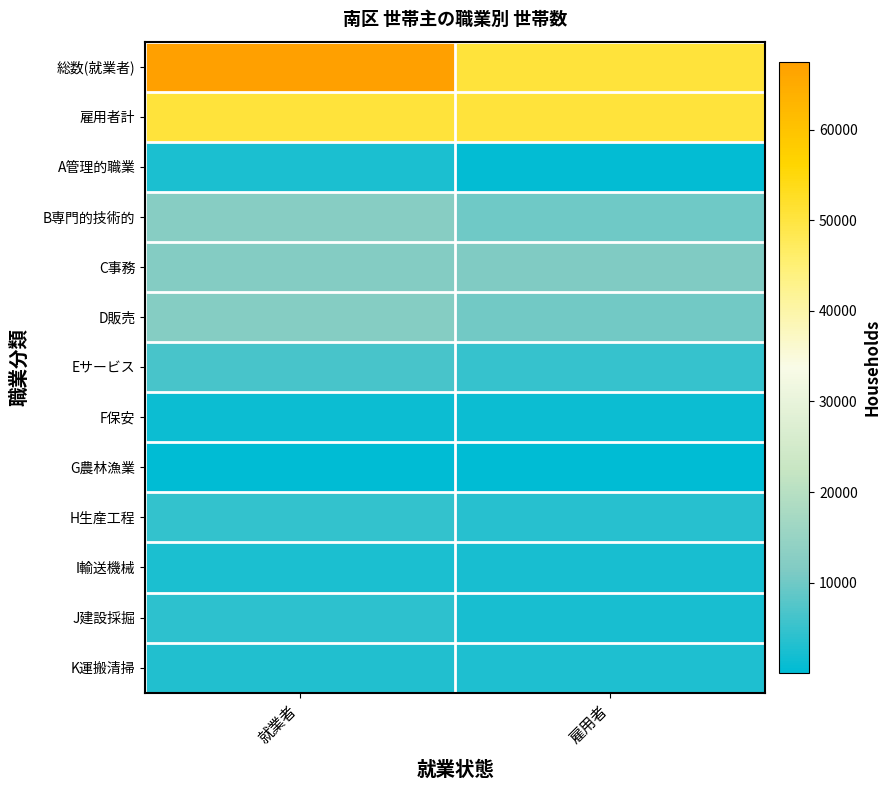

What is the difference between the highest and lowest values at 就業者?

67234